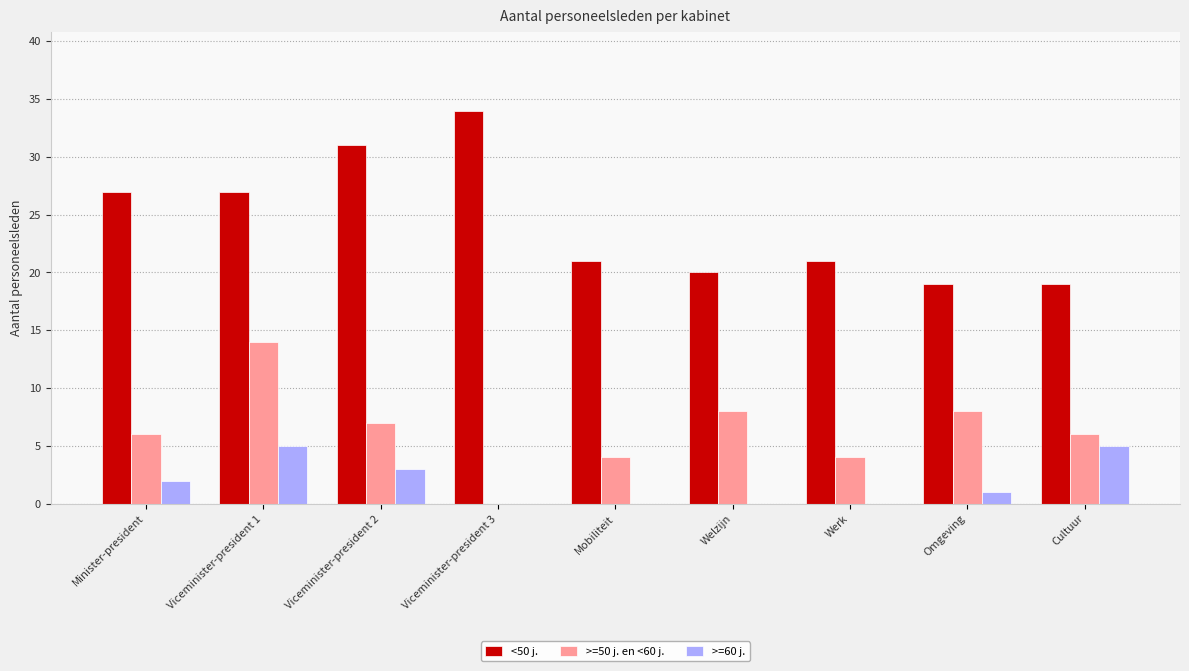

What is the maximum value for <50 j.?

34